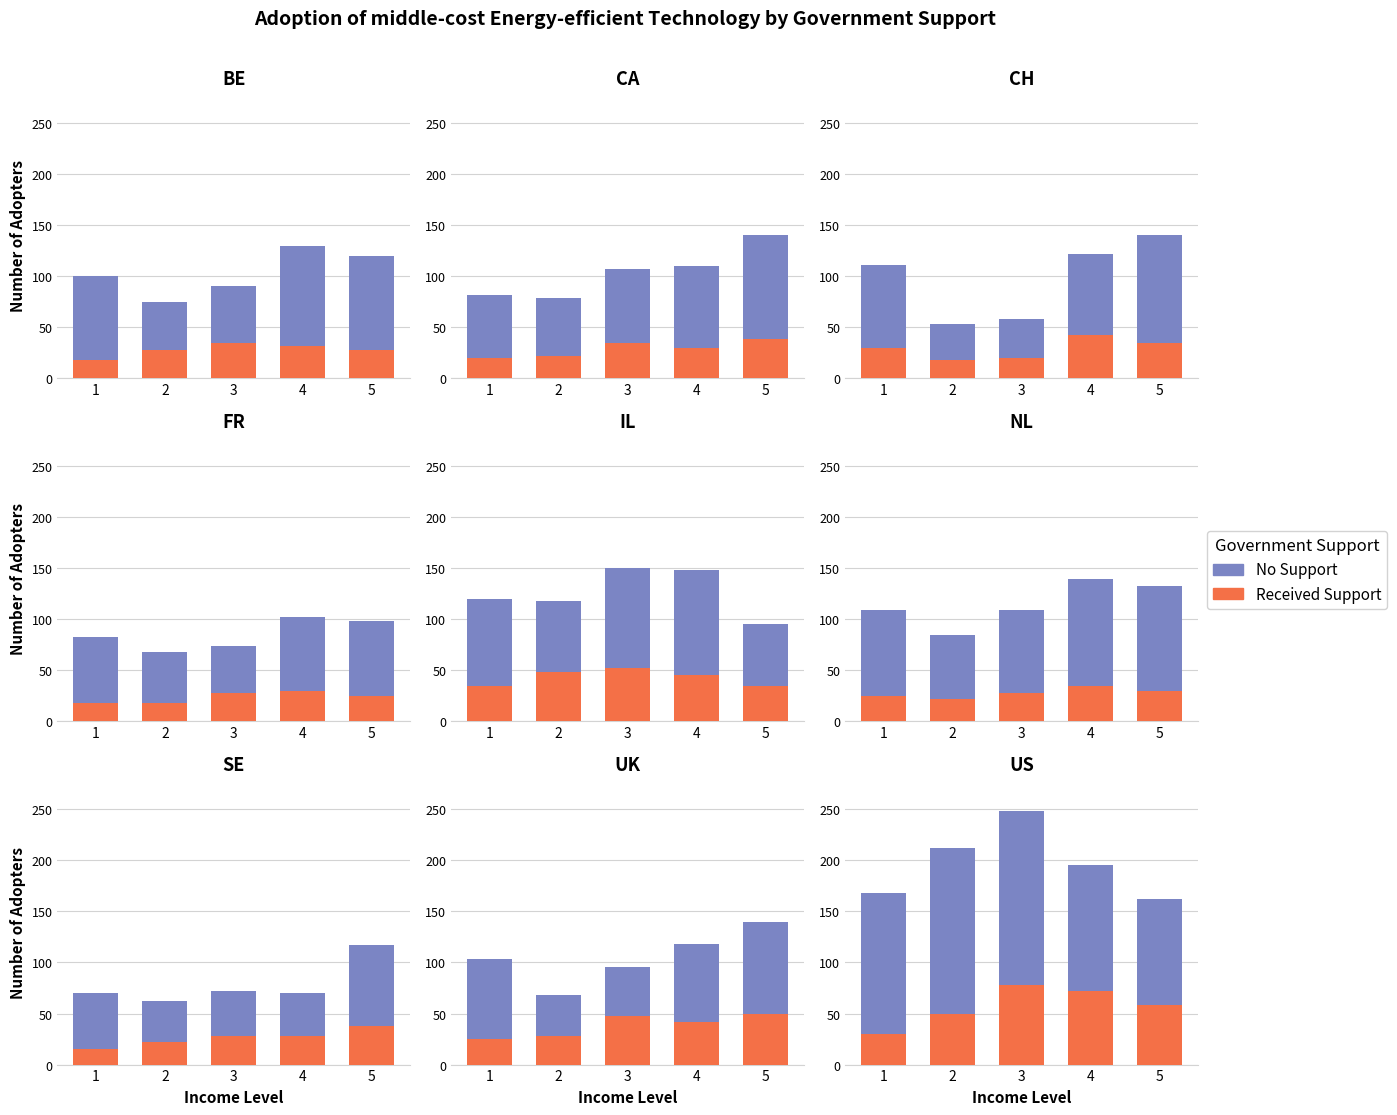

Is it true that Received Support equals 72 at 4?

True